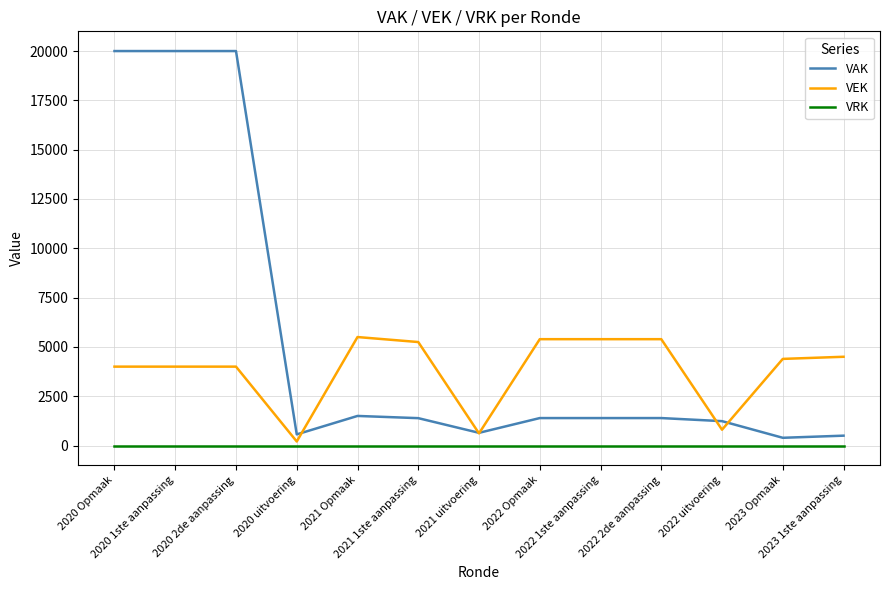

Count the number of categories in the chart.

13